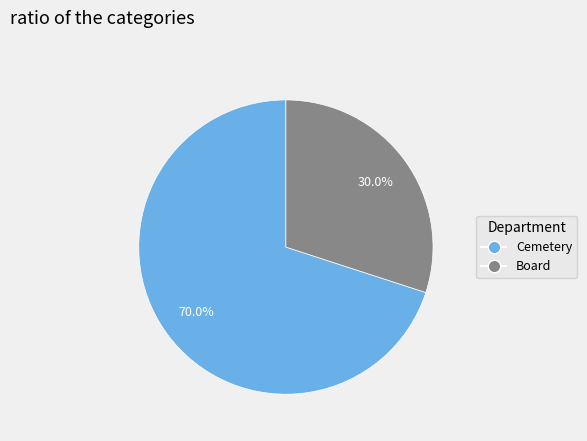

What is the smallest slice in the pie chart?

Board